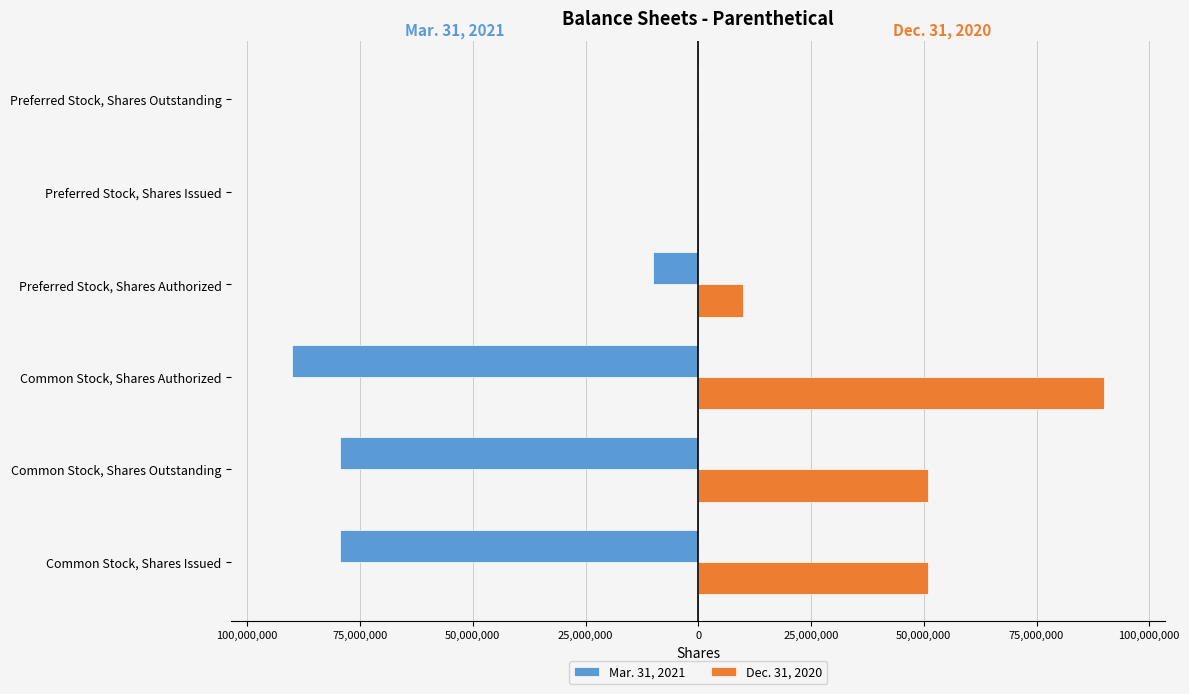

What are all the series names shown in the legend?

Mar. 31, 2021, Dec. 31, 2020